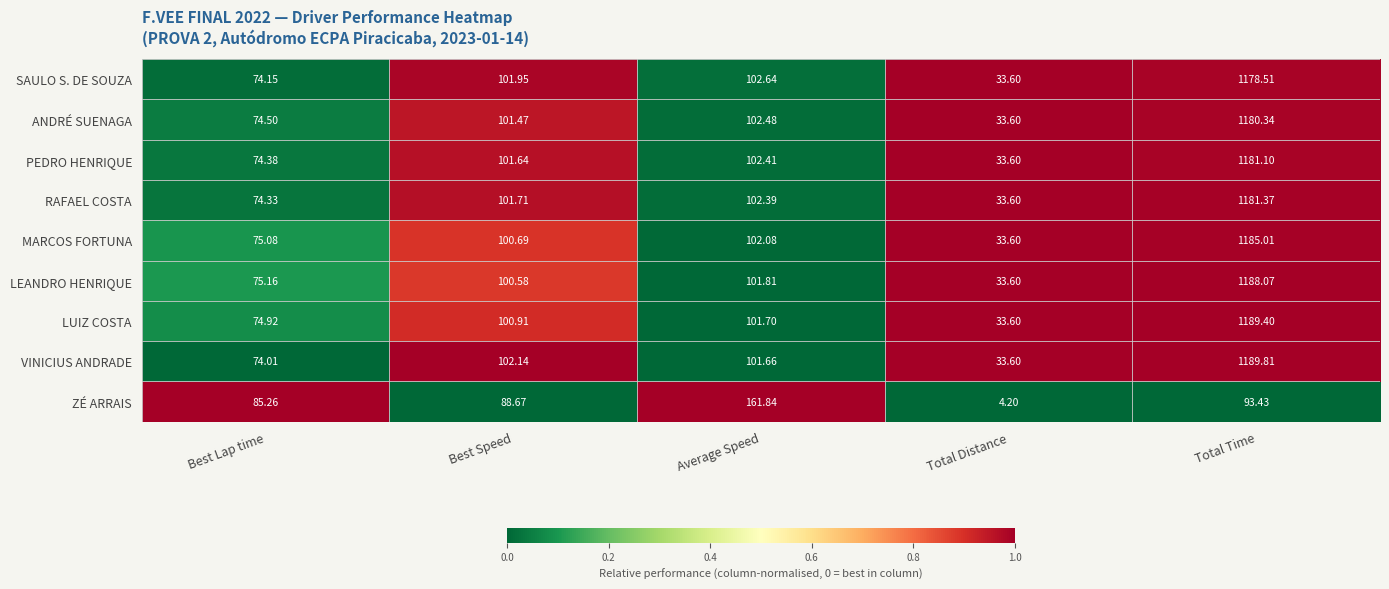

At which label is LUIZ COSTA closest to 611?

Average Speed